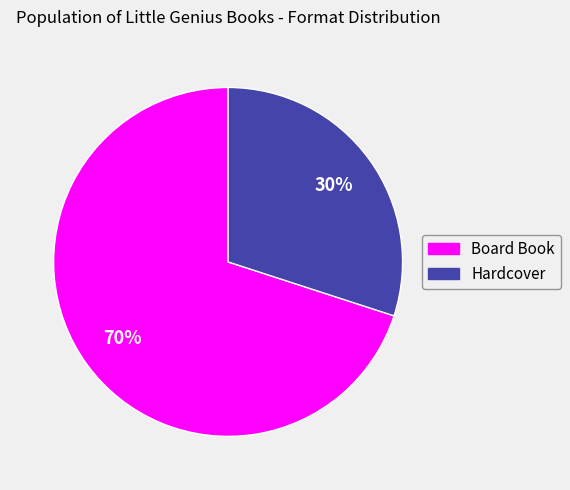

The Hardcover slice represents 30% of the pie. True or false?

True